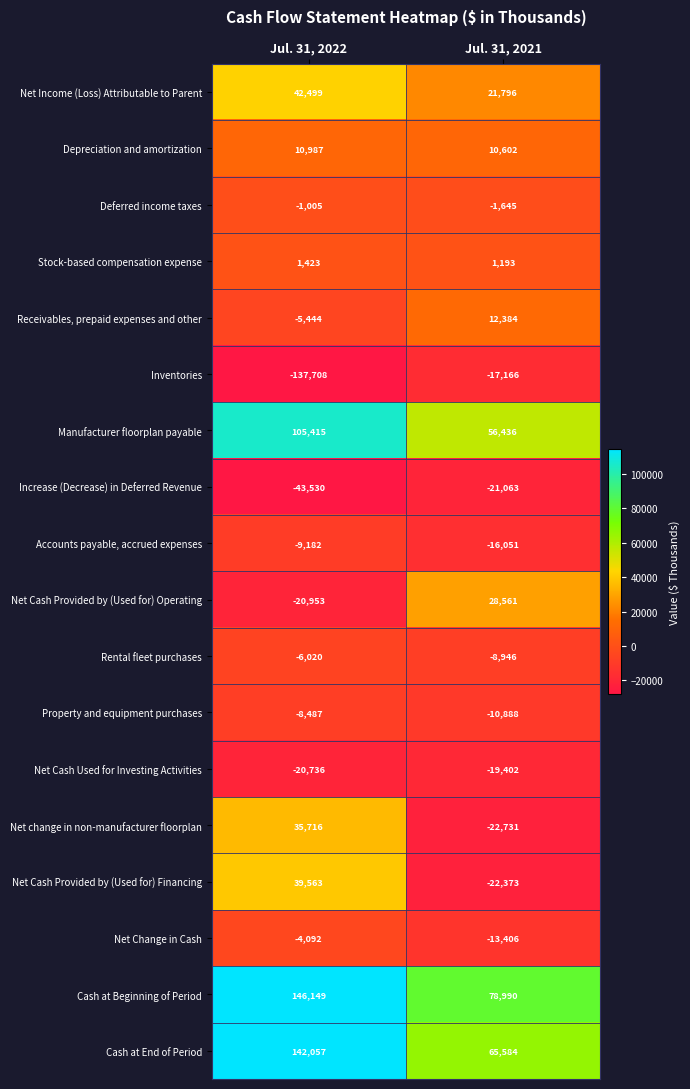

How many categories are shown in the chart?

2